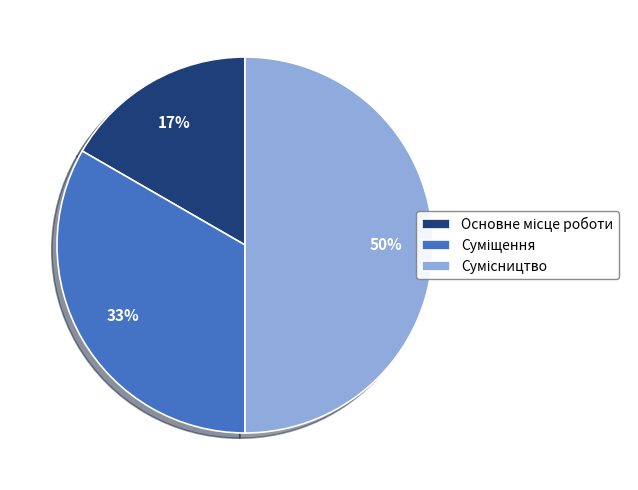

To the nearest percent, what is the difference between the largest and smallest slice percentages?

33%